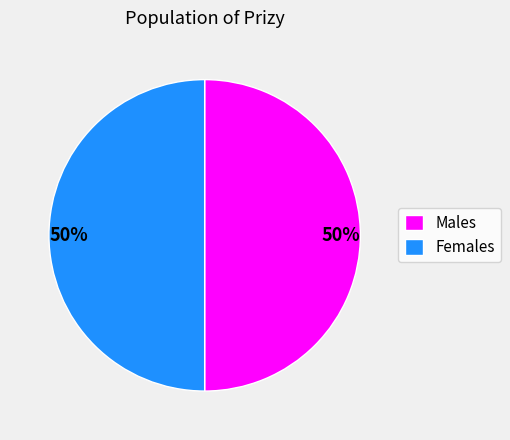

The Females slice represents 50% of the pie. True or false?

True